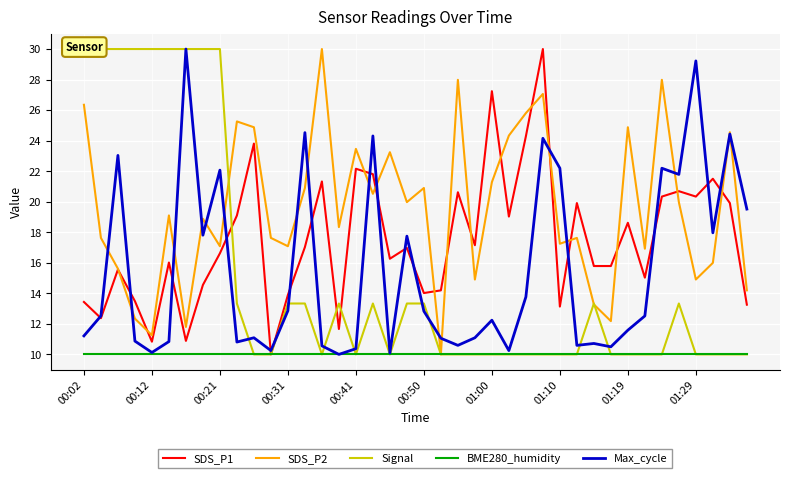

Reading left to right, what are all the values shown in this chart?

SDS_P1: 13.4	12.4	15.6	13.5	10.8	16.0	10.9	14.5	16.6	19.1	23.8	10.0	13.9	17.0	21.3	11.7	22.2	21.8	16.3	17.0	14.0	14.2	20.6	17.2	27.2	19.0	24.3	30.0	13.1	19.9	15.8	15.8	18.6	15.0	20.3	20.7	20.3	21.5	19.9	13.3
SDS_P2: 26.3	17.6	15.6	12.3	11.3	19.1	11.8	18.9	17.1	25.3	24.9	17.6	17.1	20.9	30.0	18.3	23.5	20.5	23.2	20.0	20.9	10.0	28.0	14.9	21.3	24.3	25.8	27.1	17.2	17.6	13.3	12.2	24.9	16.9	28.0	20.0	14.9	16.0	24.6	14.2
Signal: 30.0	30.0	30.0	30.0	30.0	30.0	30.0	30.0	30.0	13.3	10.0	10.0	13.3	13.3	10.0	13.3	10.0	13.3	10.0	13.3	13.3	10.0	10.0	10.0	10.0	10.0	10.0	10.0	10.0	10.0	13.3	10.0	10.0	10.0	10.0	13.3	10.0	10.0	10.0	10.0
BME280_humidity: 10.0	10.0	10.0	10.0	10.0	10.0	10.0	10.0	10.0	10.0	10.0	10.0	10.0	10.0	10.0	10.0	10.0	10.0	10.0	10.0	10.0	10.0	10.0	10.0	10.0	10.0	10.0	10.0	10.0	10.0	10.0	10.0	10.0	10.0	10.0	10.0	10.0	10.0	10.0	10.0
Max_cycle: 11.2	12.5	23.0	10.9	10.1	10.8	30.0	17.8	22.1	10.8	11.1	10.2	12.9	24.5	10.6	10.0	10.4	24.3	10.1	17.7	12.8	11.1	10.6	11.1	12.2	10.2	13.8	24.2	22.2	10.6	10.7	10.5	11.6	12.5	22.2	21.8	29.2	18.0	24.4	19.5